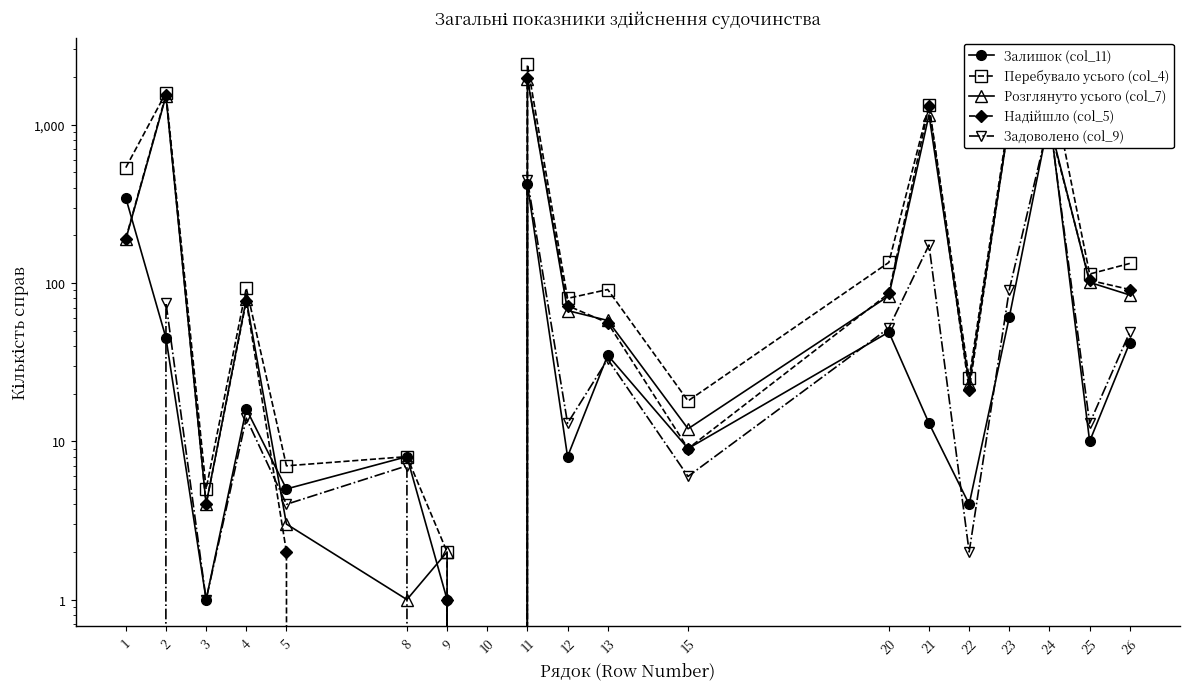

True or false: Надійшло (col_5) and Залишок (col_11) cross at least once.

True